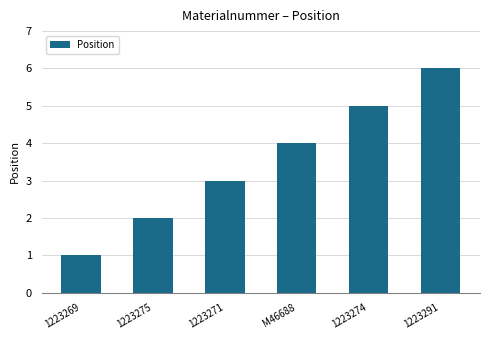

Does the chart contain stacked bars?

No